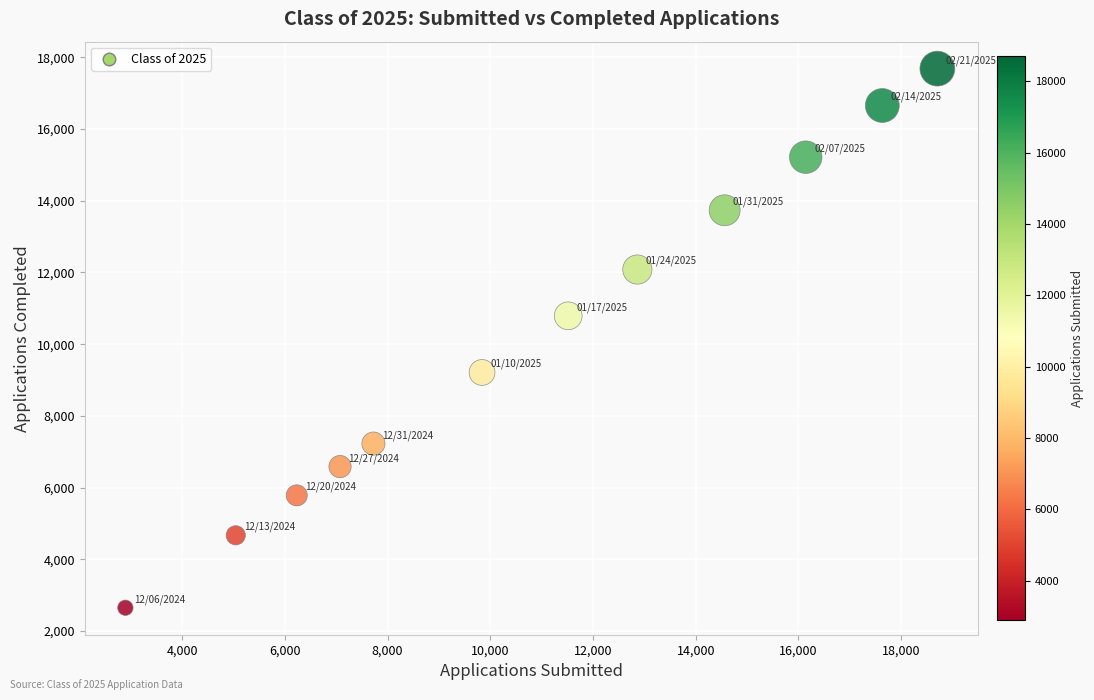

What is the average Y value?

10190